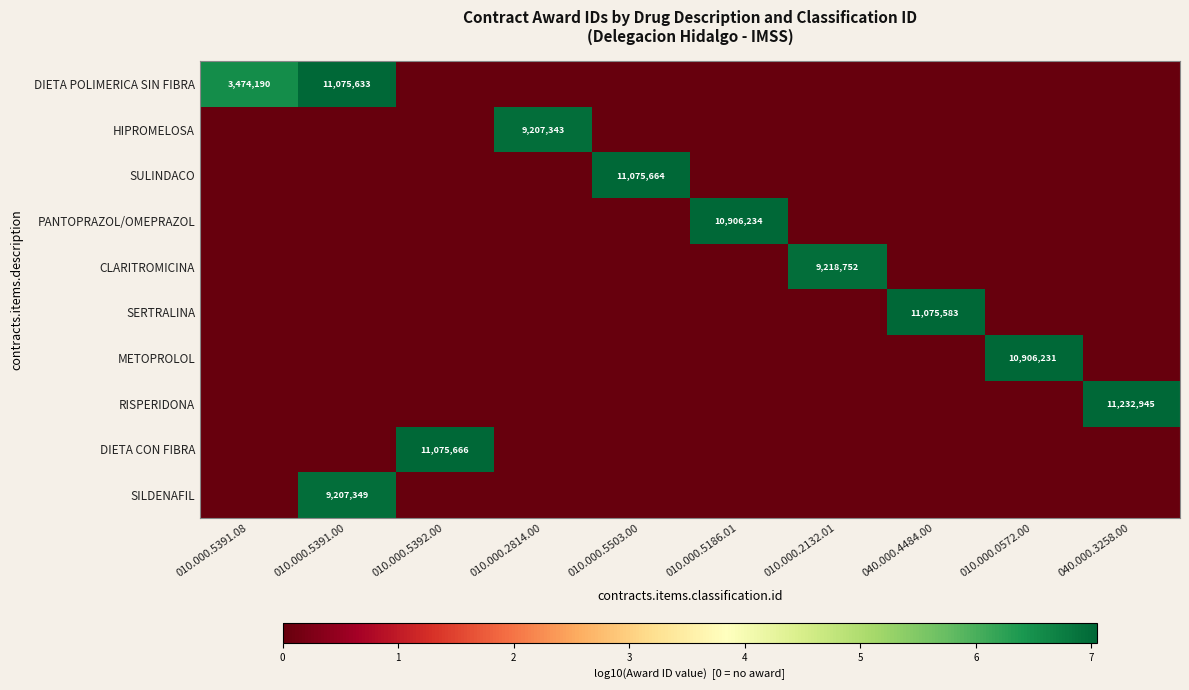

What is the difference between the highest and lowest values at 040.000.3258.00?

7.1